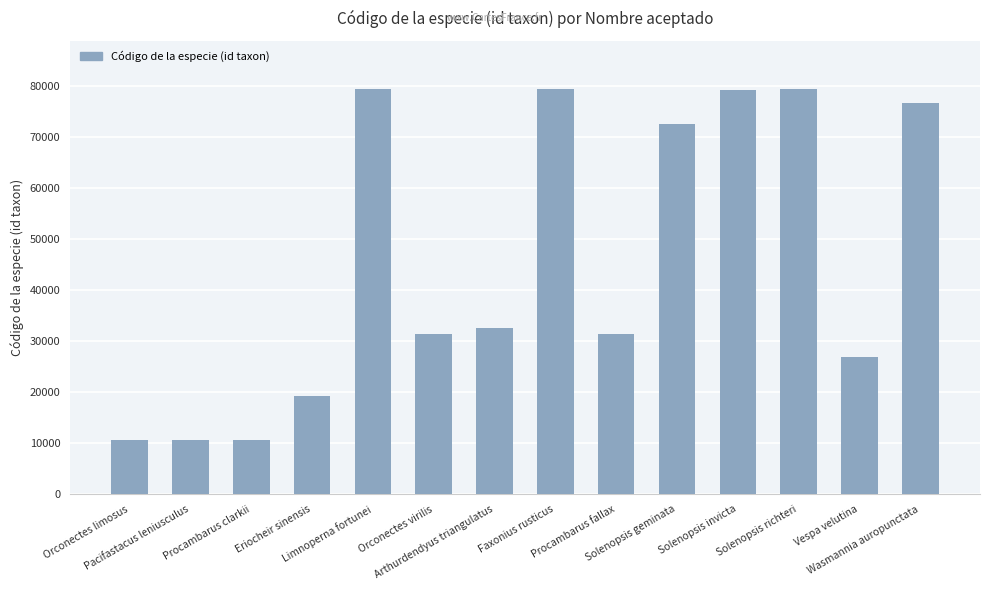

What is the value of the 1st bar from the left?

10570